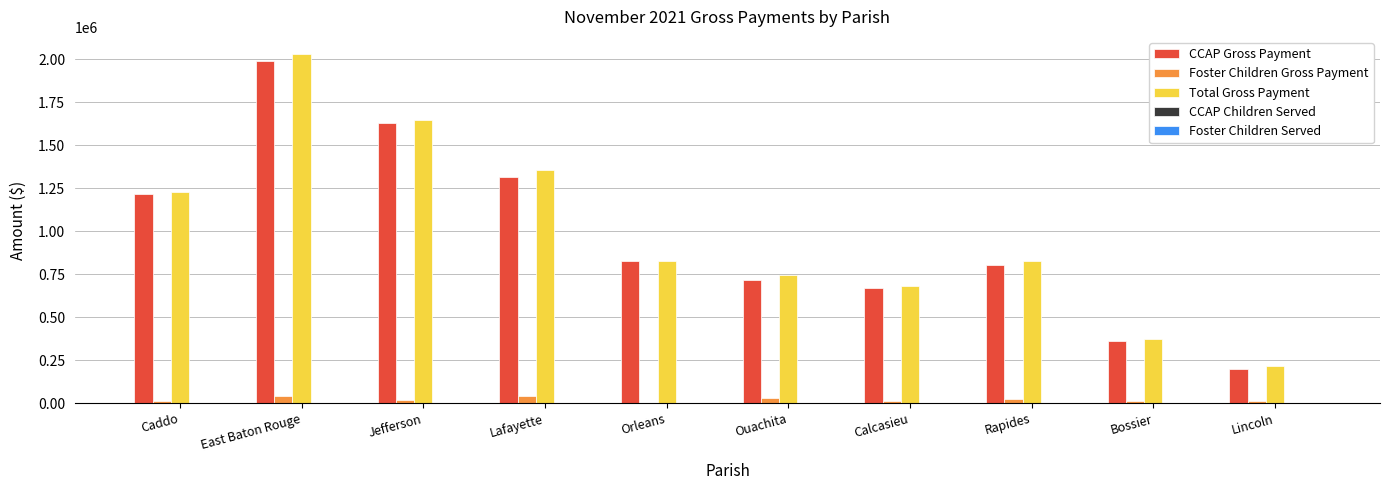

What is the highest value of the Total Gross Payment series?

2027306.2